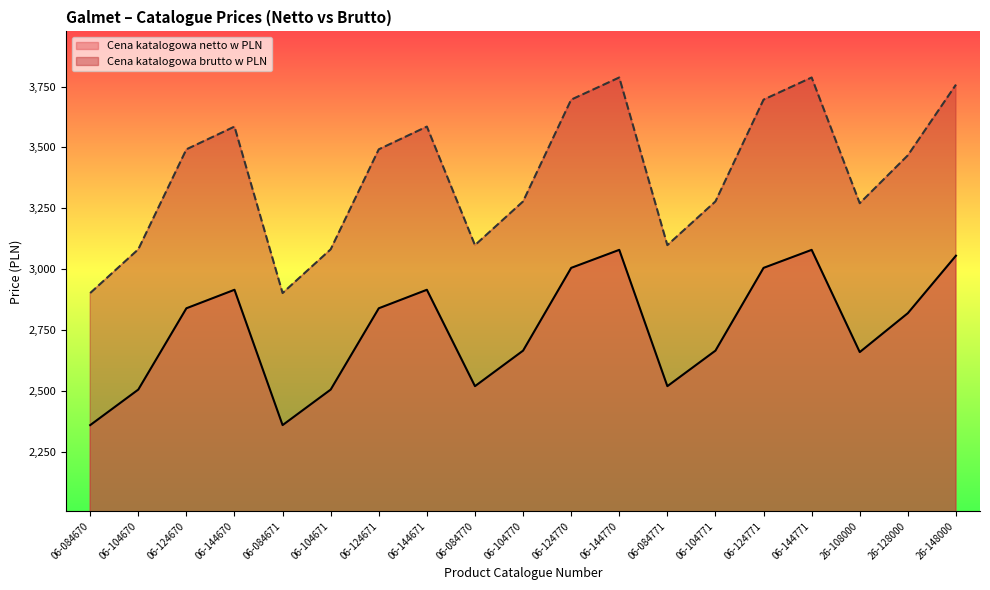

At which category is the sum across all series the highest?

06-144770